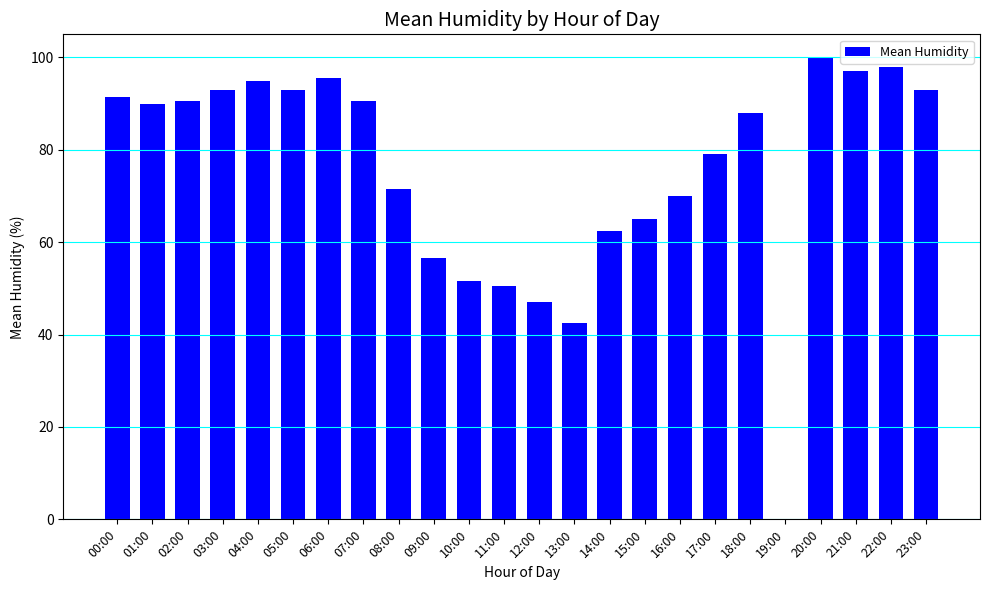

How many data points does each series have?

24